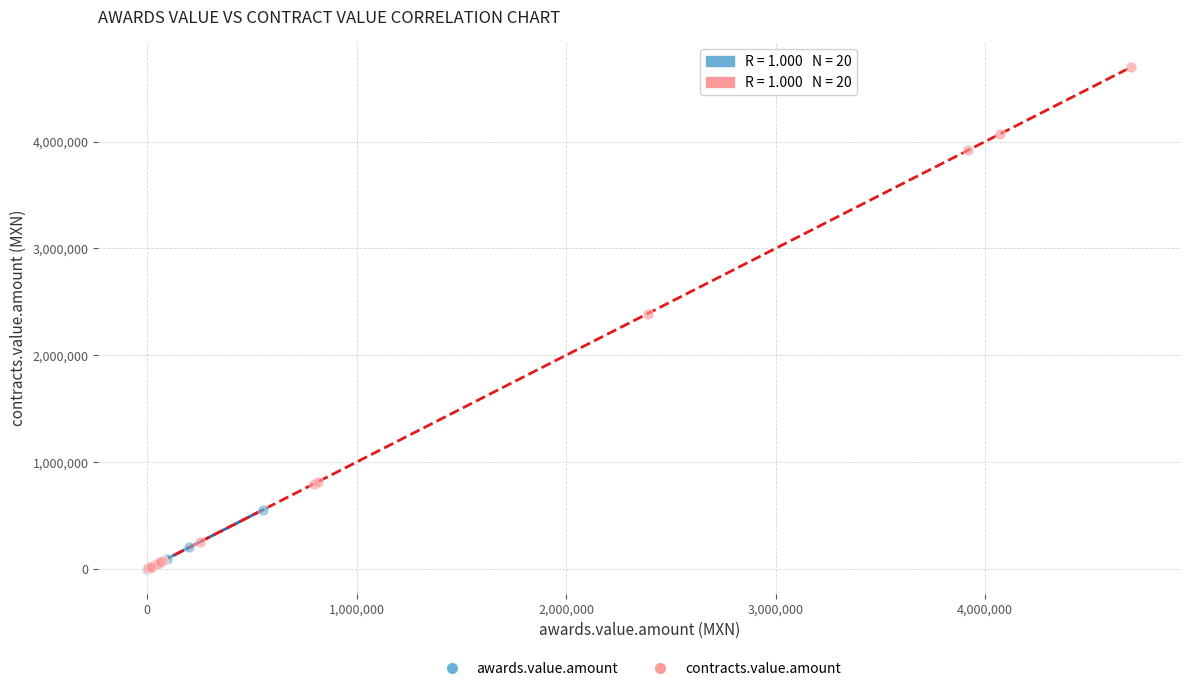

Which series reaches the maximum Y coordinate?

contracts.value.amount